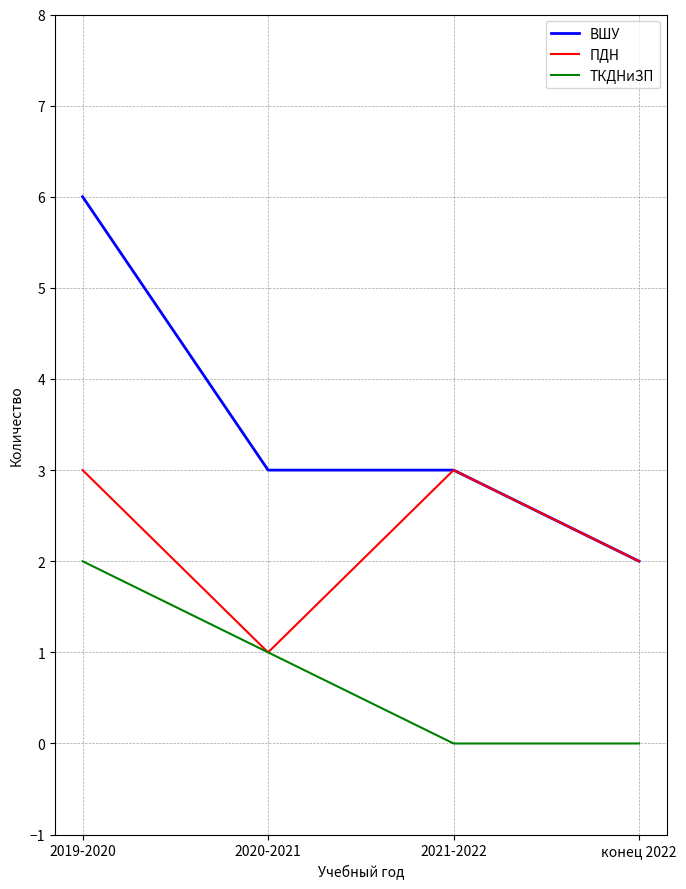

Which series has the largest range (max minus min)?

ВШУ